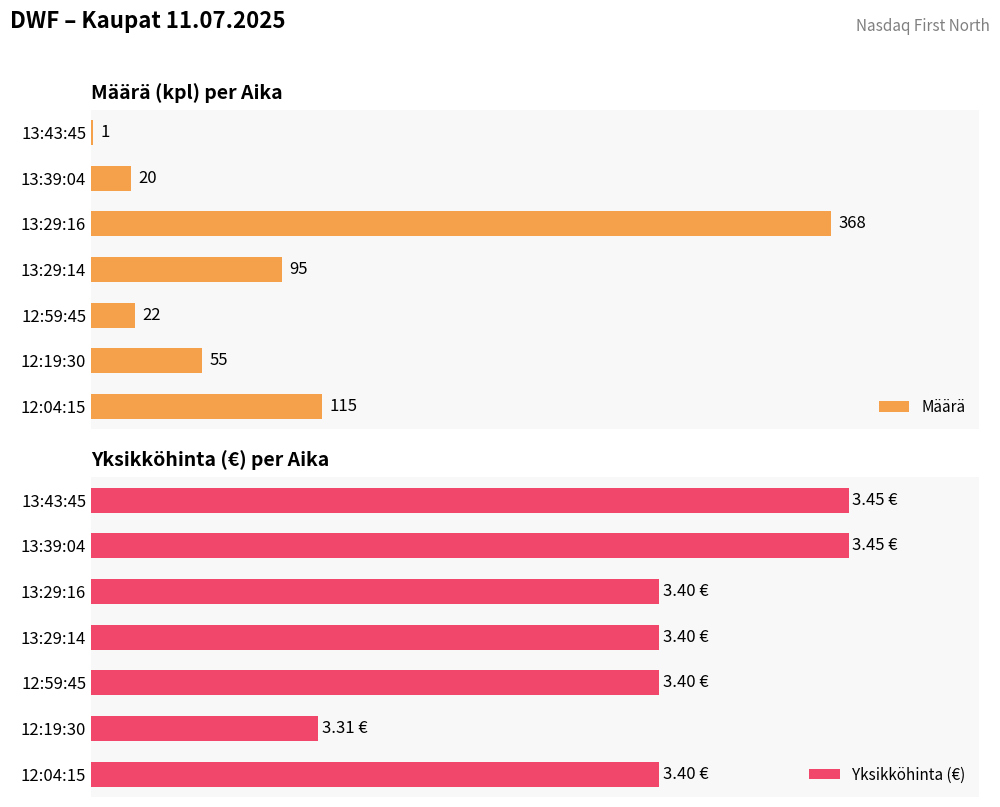

How many groups of bars are there?

7